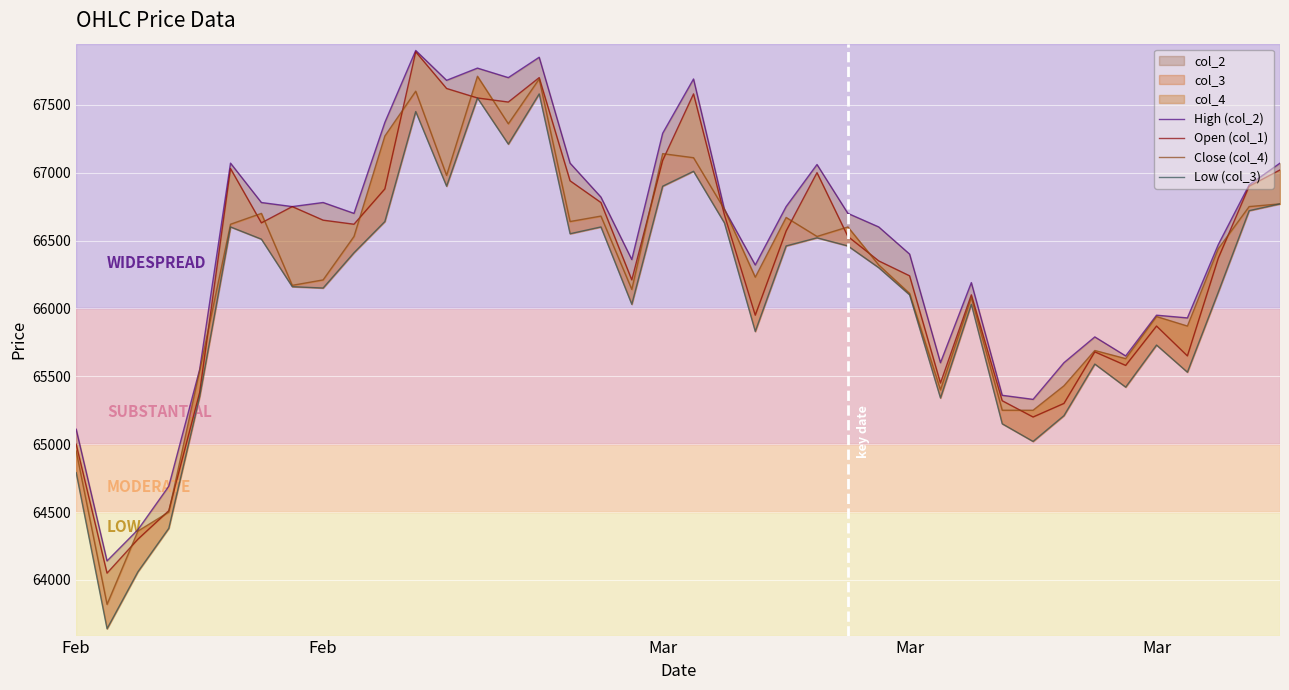

True or false: Close (col_4) and High (col_2) intersect in this chart.

False